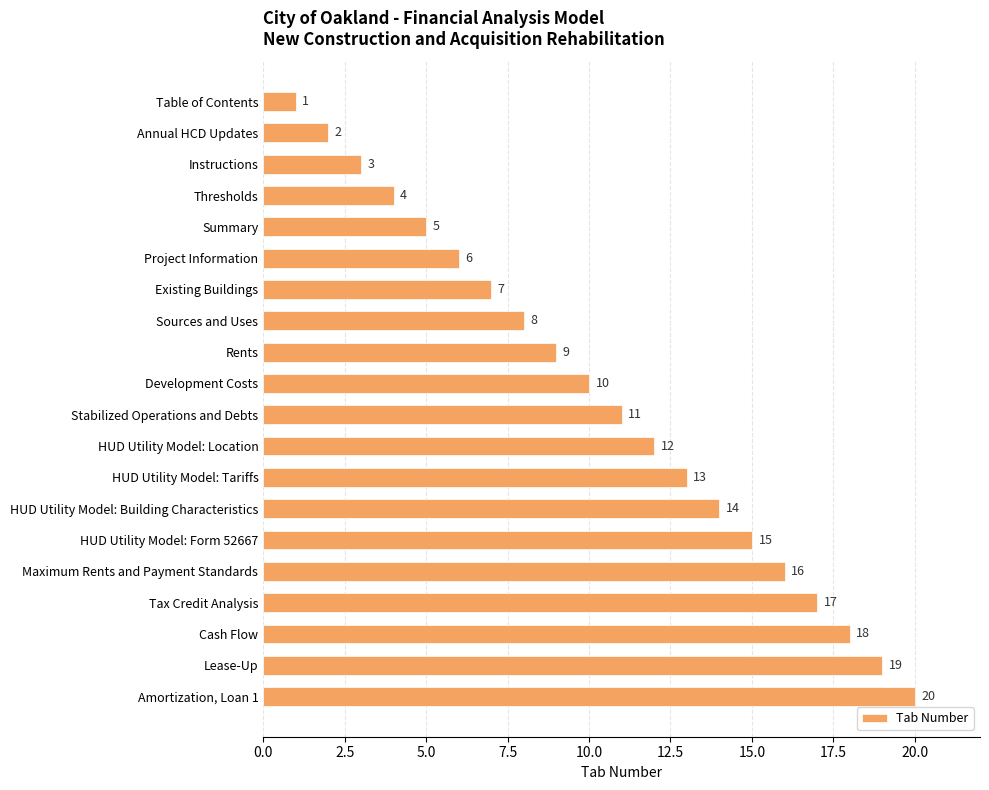

List the labels in order of value, smallest first.

Table of Contents, Annual HCD Updates, Instructions, Thresholds, Summary, Project Information, Existing Buildings, Sources and Uses, Rents, Development Costs, Stabilized Operations and Debts, HUD Utility Model: Location, HUD Utility Model: Tariffs, HUD Utility Model: Building Characteristics, HUD Utility Model: Form 52667, Maximum Rents and Payment Standards, Tax Credit Analysis, Cash Flow, Lease-Up, Amortization, Loan 1